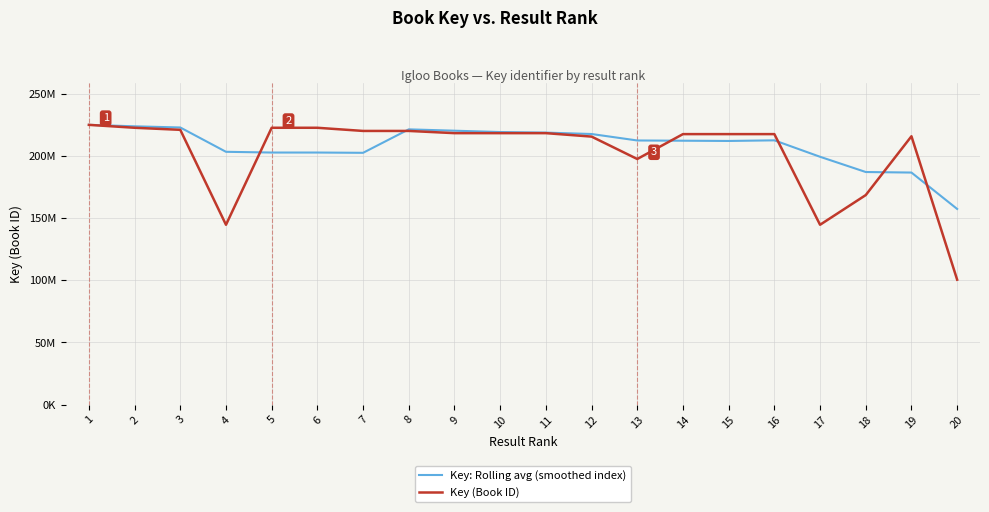

What are all the series names shown in the legend?

Key: Rolling avg (smoothed index), Key (Book ID)